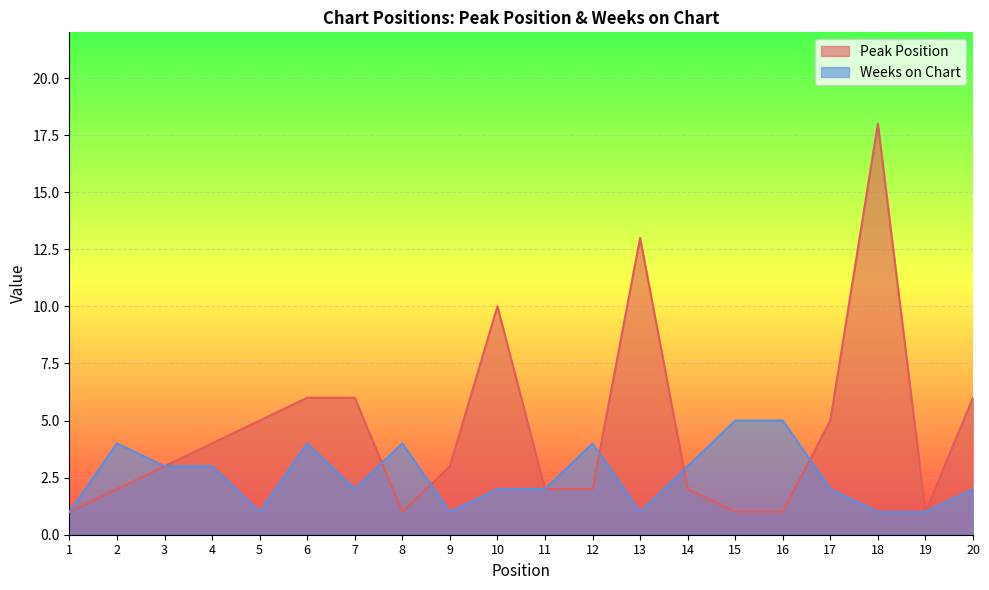

At which category does Peak Position reach its first local valley?

8